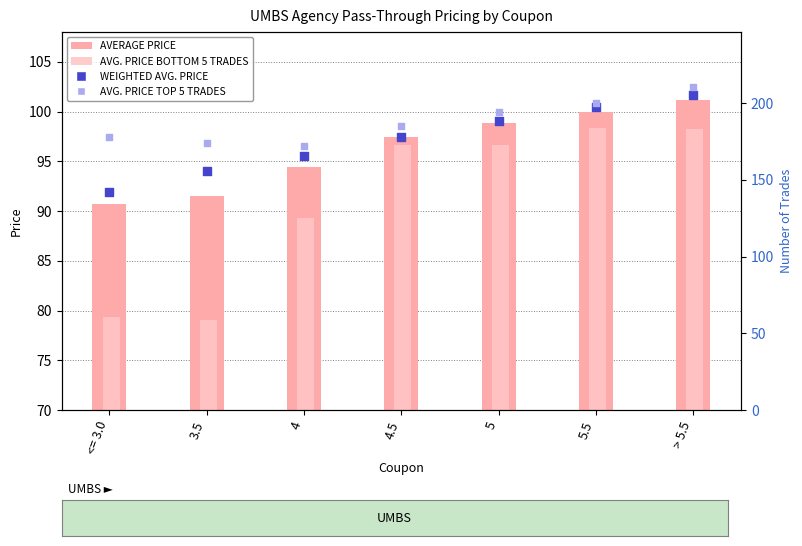

Which series contains the lowest Y value?

AVG. PRICE BOTTOM 5 TRADES